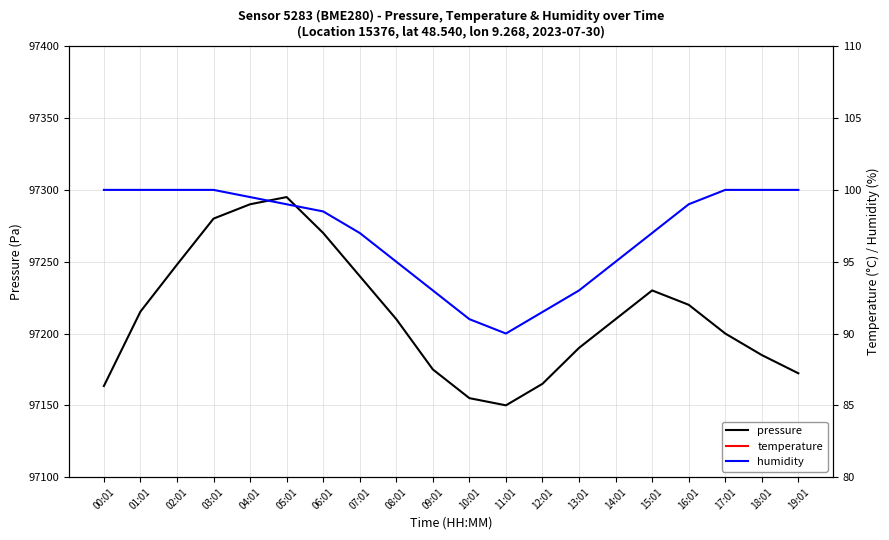

At which label is pressure closest to 97222?

16:01